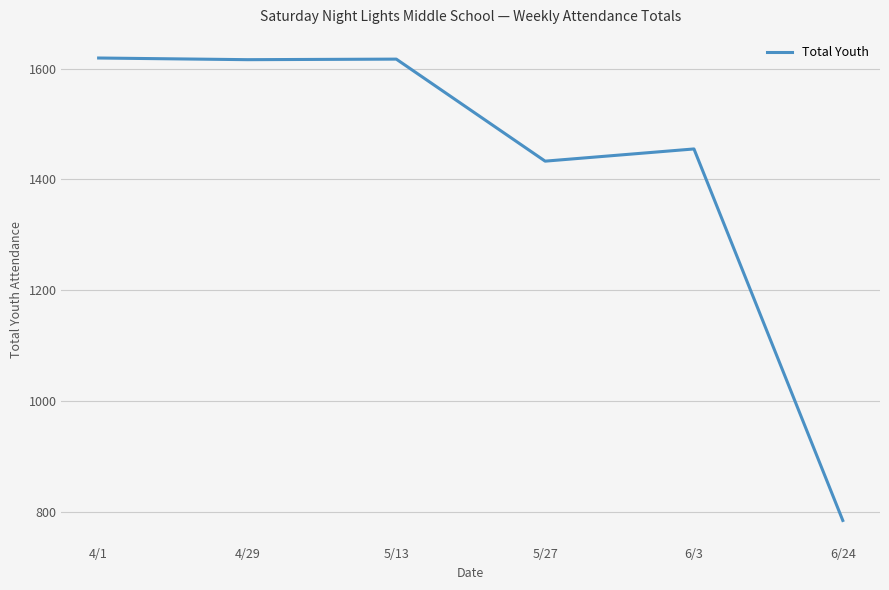

What is the change in value from 4/29 to 5/27?

-183